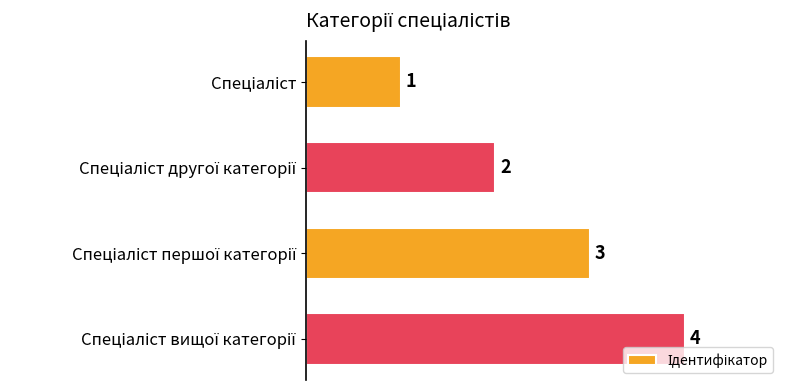

What is the minimum value shown in the chart?

1